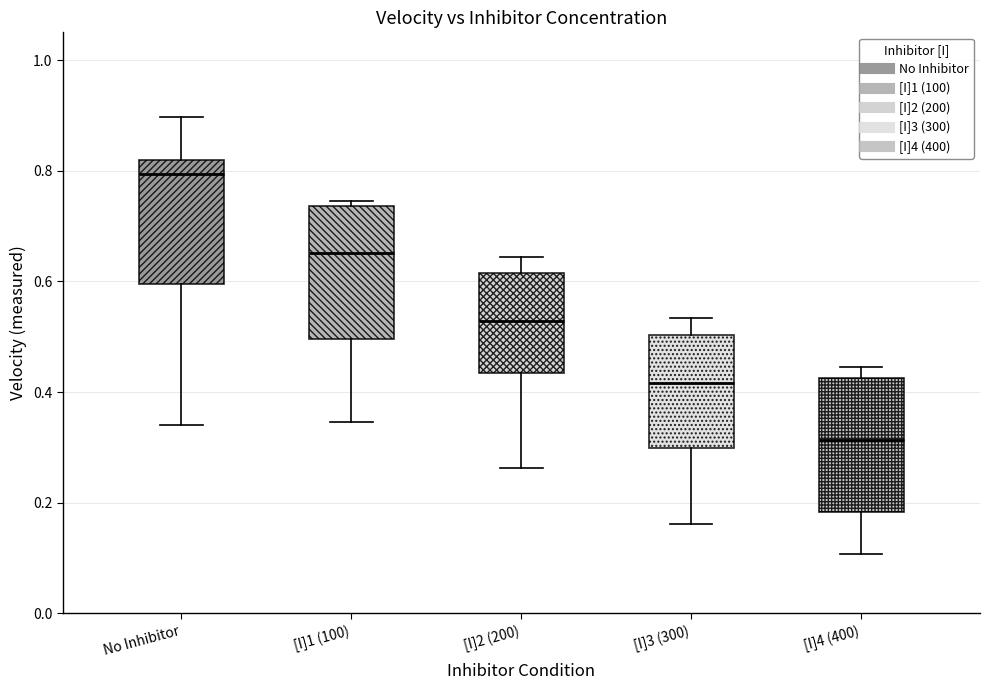

Where does the median line of the box for [I]2 (200) sit on the y-axis? The values are not printed on the chart, so give them approximately, as read against the axis.

0.52